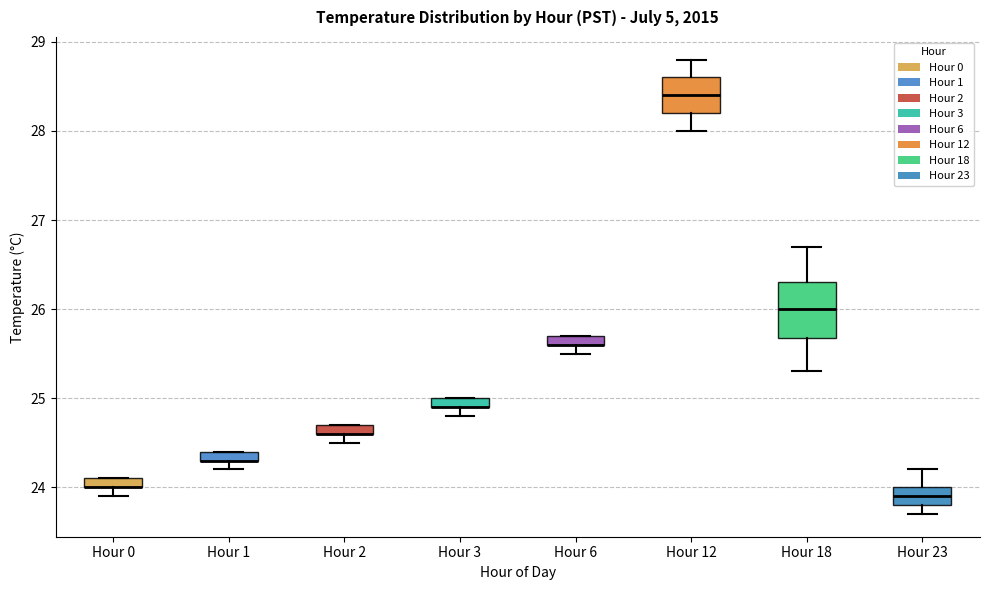

Where does the lower whisker of the box for Hour 0 end on the y-axis? The values are not printed on the chart, so give them approximately, as read against the axis.

23.9